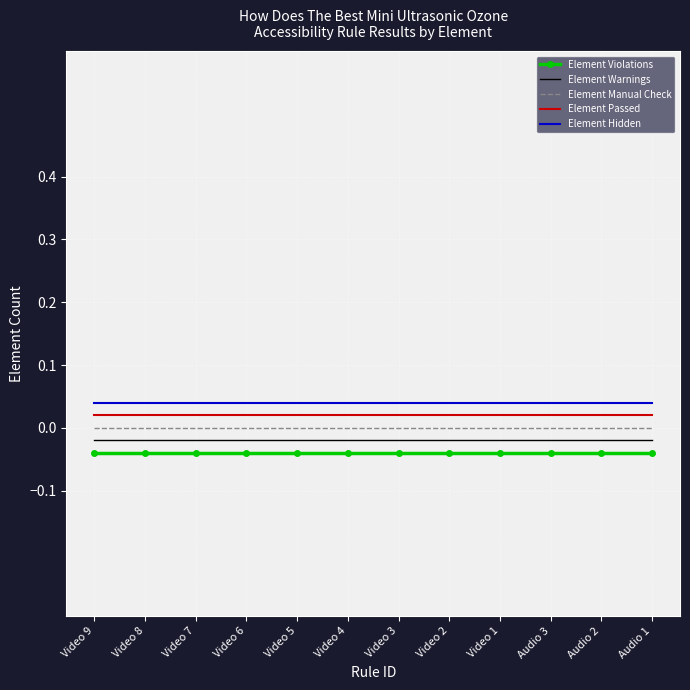

What are all the series names shown in the legend?

Element Violations, Element Warnings, Element Manual Check, Element Passed, Element Hidden